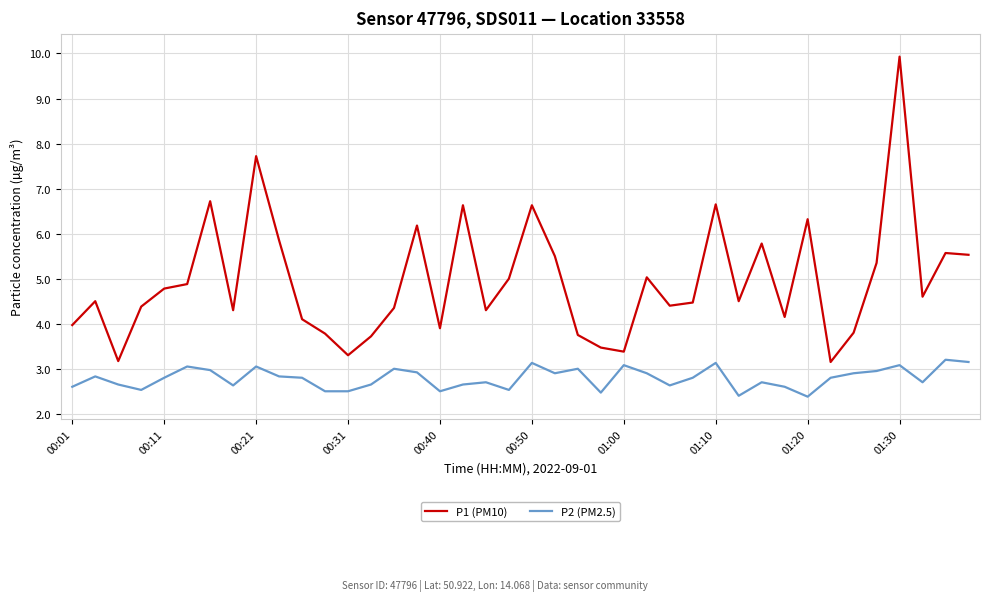

Which series has the widest spread of values?

P1 (PM10)